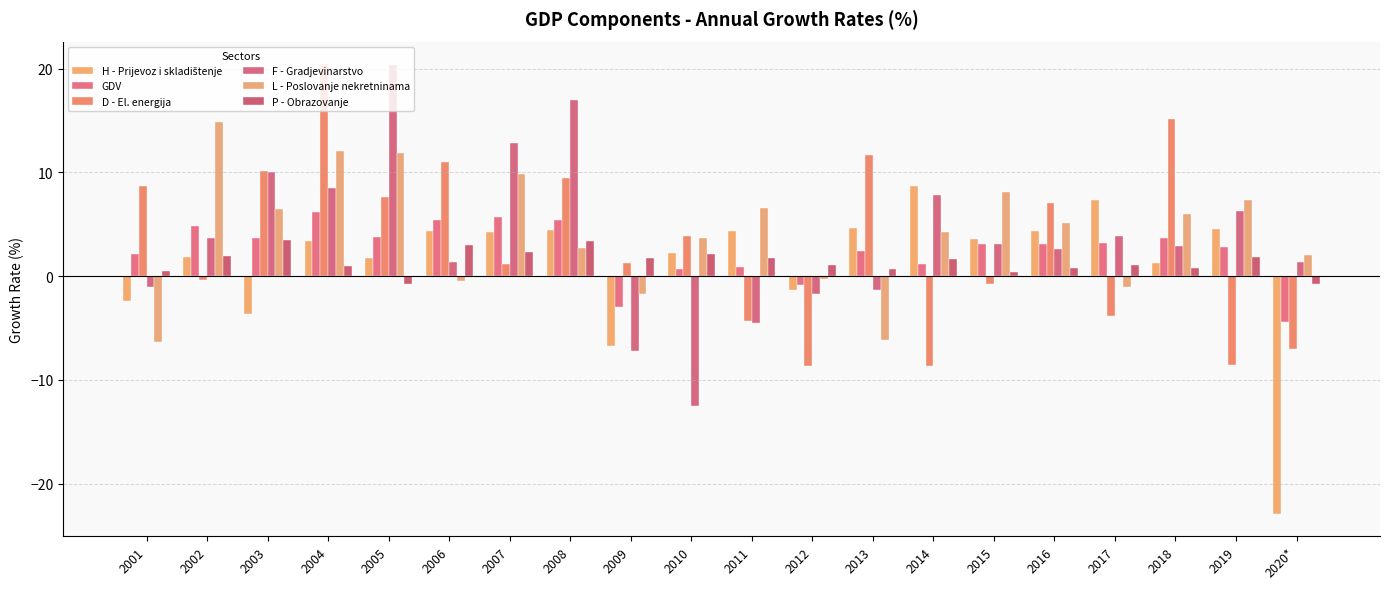

At which label does F - Gradjevinarstvo reach its peak?

2005